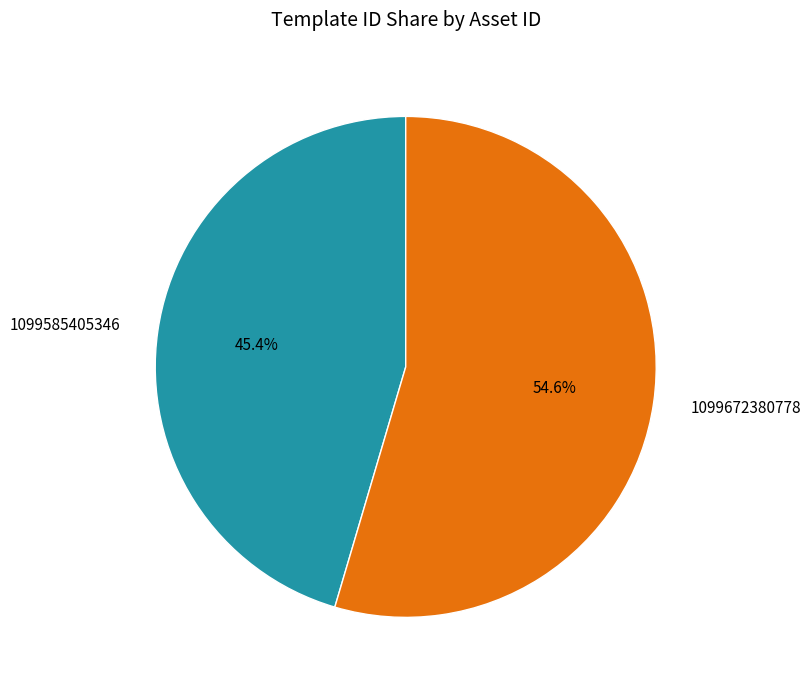

Count the number of slices in the pie.

2